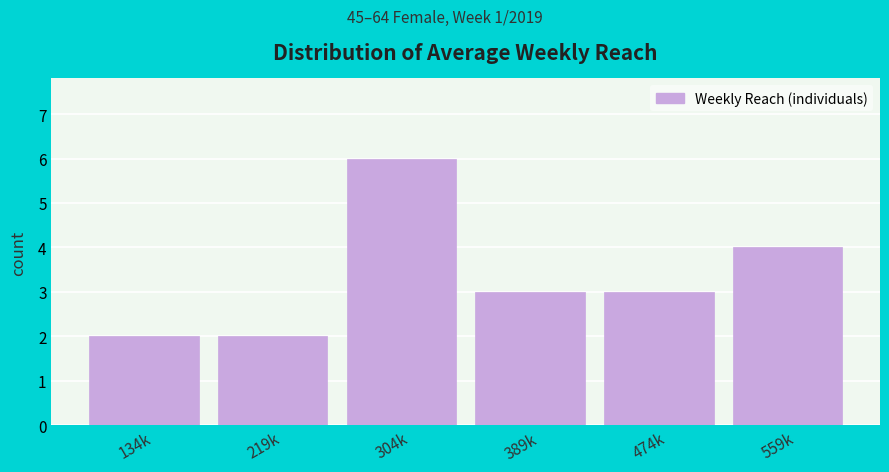

Reading right to left, transcribe all the data shown in this chart.

559k=4	474k=3	389k=3	304k=6	219k=2	134k=2